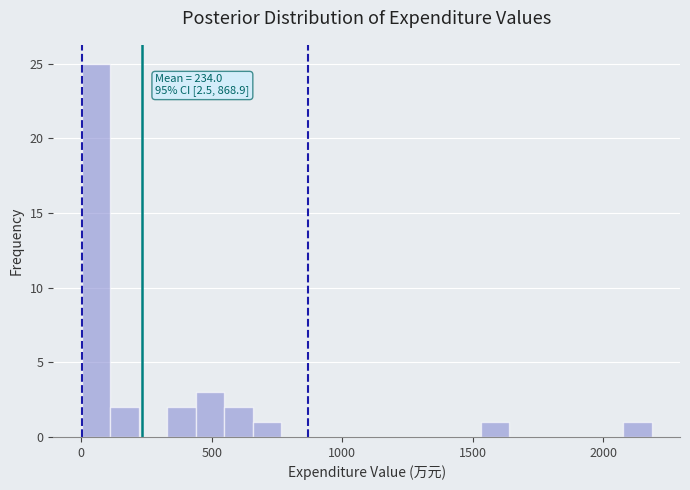

Read against the x-axis, roughly where is the centre of the tallest bar?

50